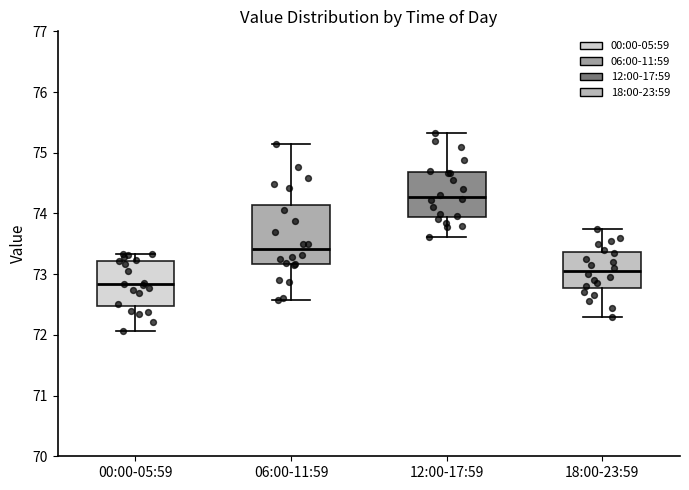

Which box is the tallest, from its lower edge to its upper edge?

06:00-11:59